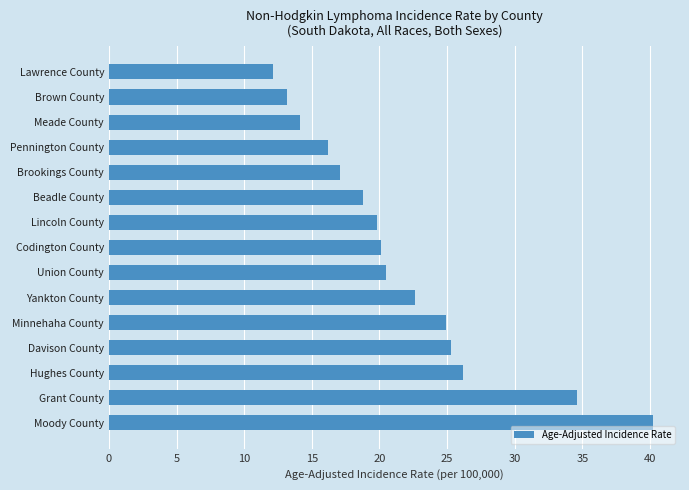

What is the label of the 11th bar from the bottom?

Brookings County